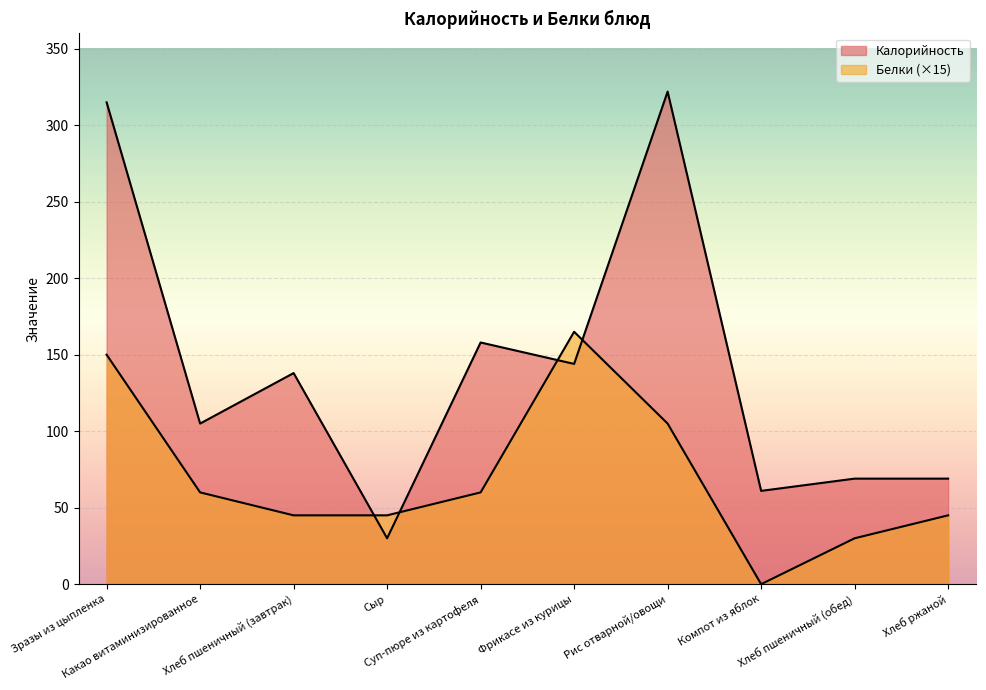

Which has a higher value, Фрикасе из курицы or Рис отварной/овощи?

Рис отварной/овощи